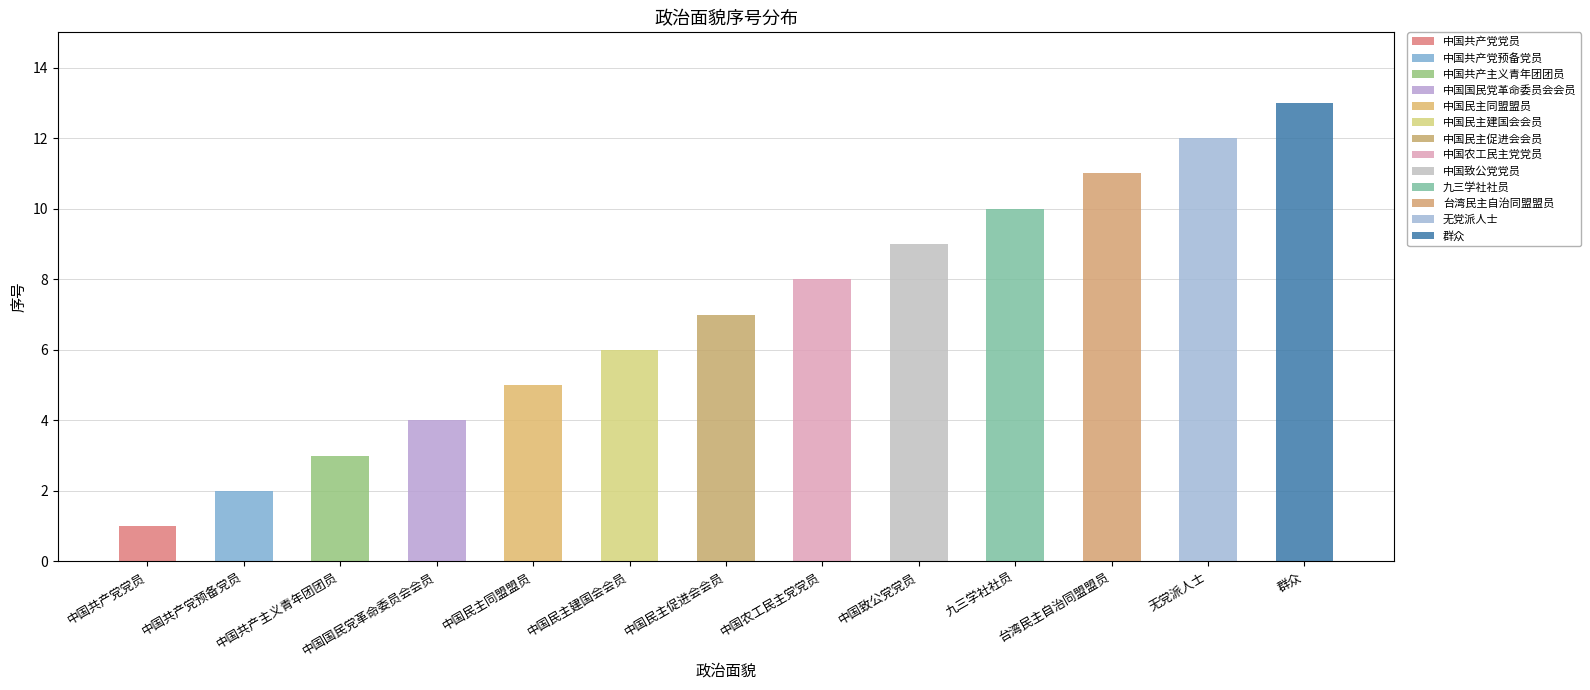

List the labels in order of value, smallest first.

中国共产党党员, 中国共产党预备党员, 中国共产主义青年团团员, 中国国民党革命委员会会员, 中国民主同盟盟员, 中国民主建国会会员, 中国民主促进会会员, 中国农工民主党党员, 中国致公党党员, 九三学社社员, 台湾民主自治同盟盟员, 无党派人士, 群众